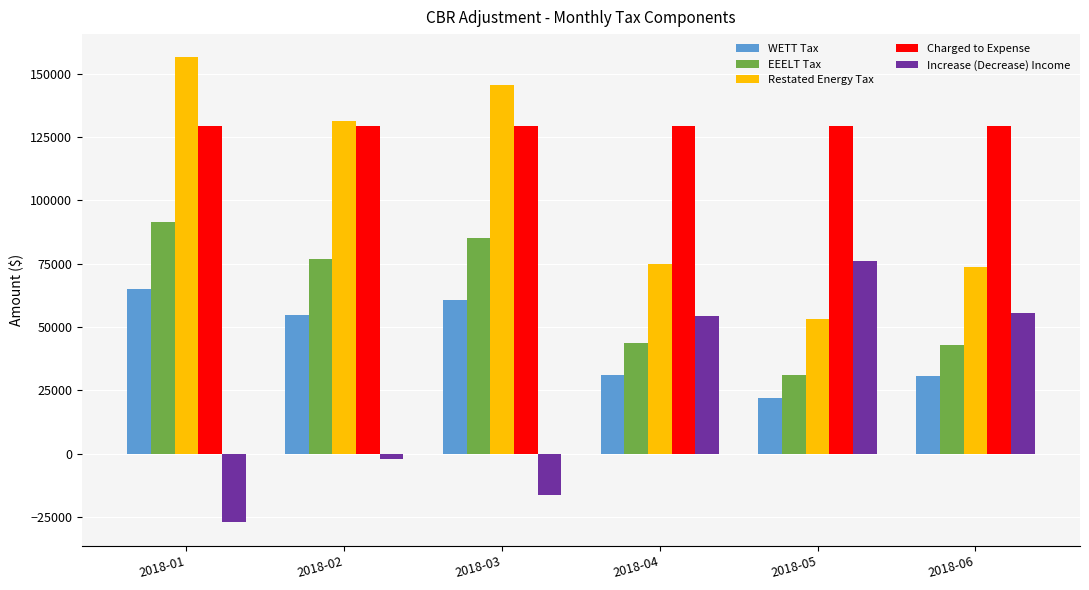

What is the approximate value of EEELT Tax at 2018-02?

76733.8